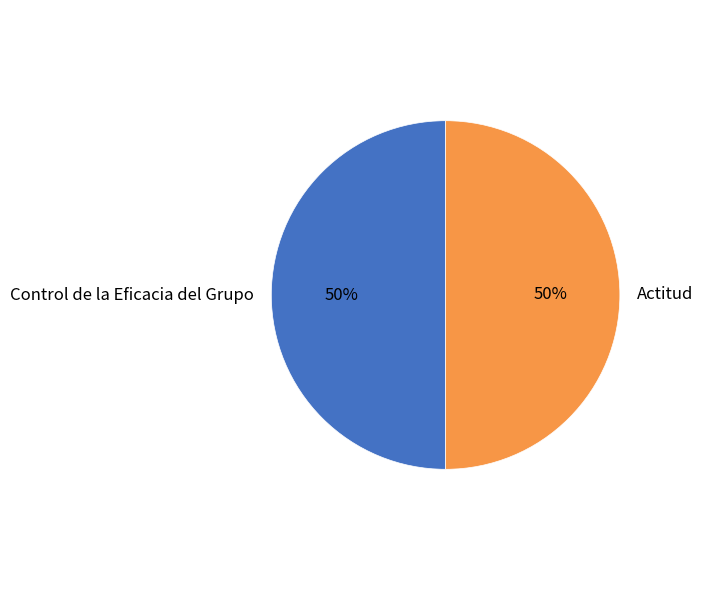

What is the ratio of the value at Actitud to the value at Control de la Eficacia del Grupo?

1.0